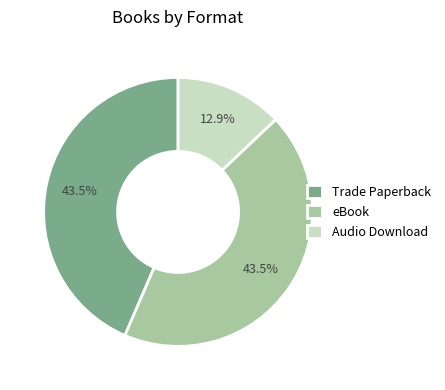

Is it true that eBook is 30% of the pie?

False